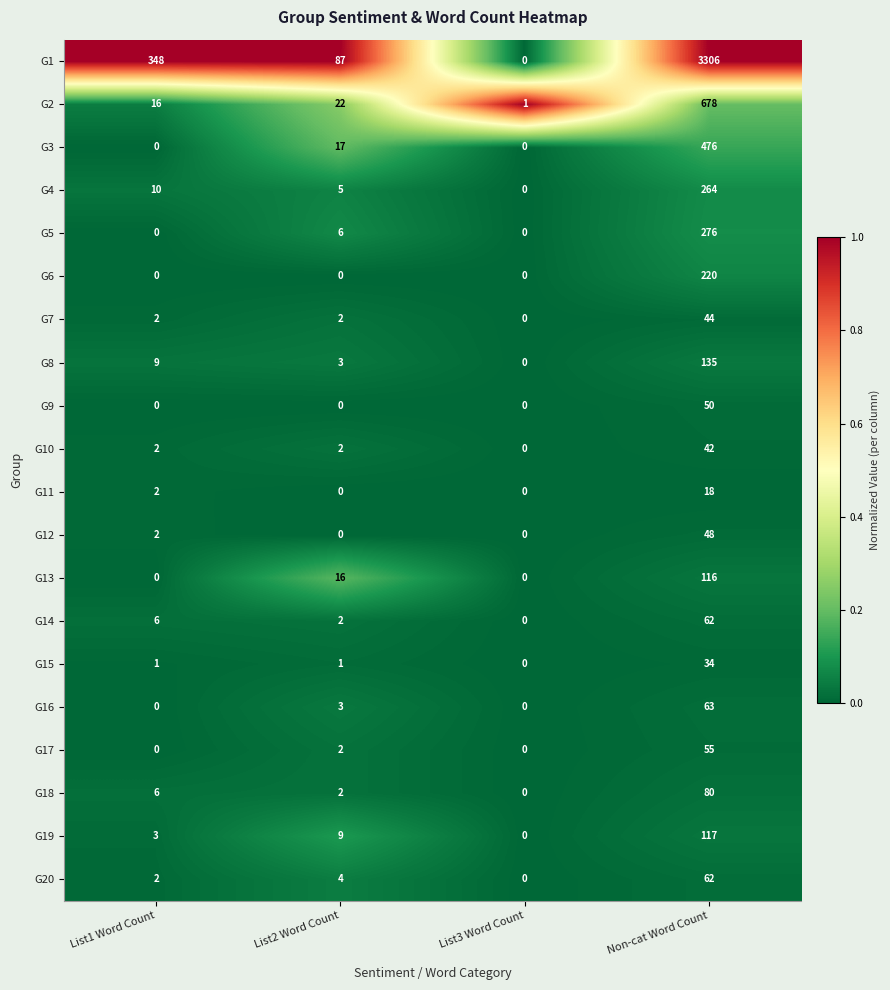

How many G11 values are between 0 and 18?

4